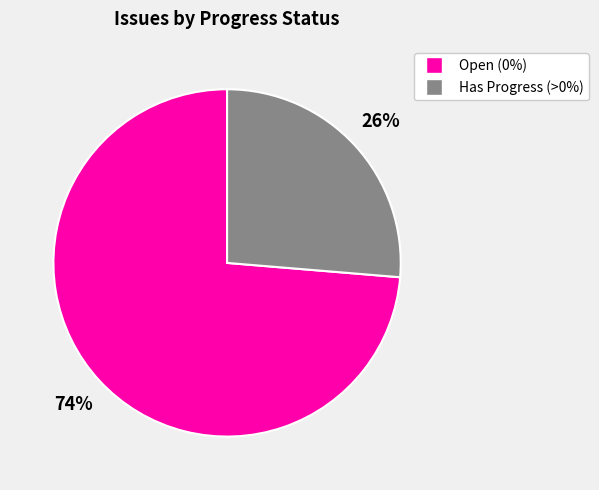

To the nearest percent, what is the average slice percentage?

50%